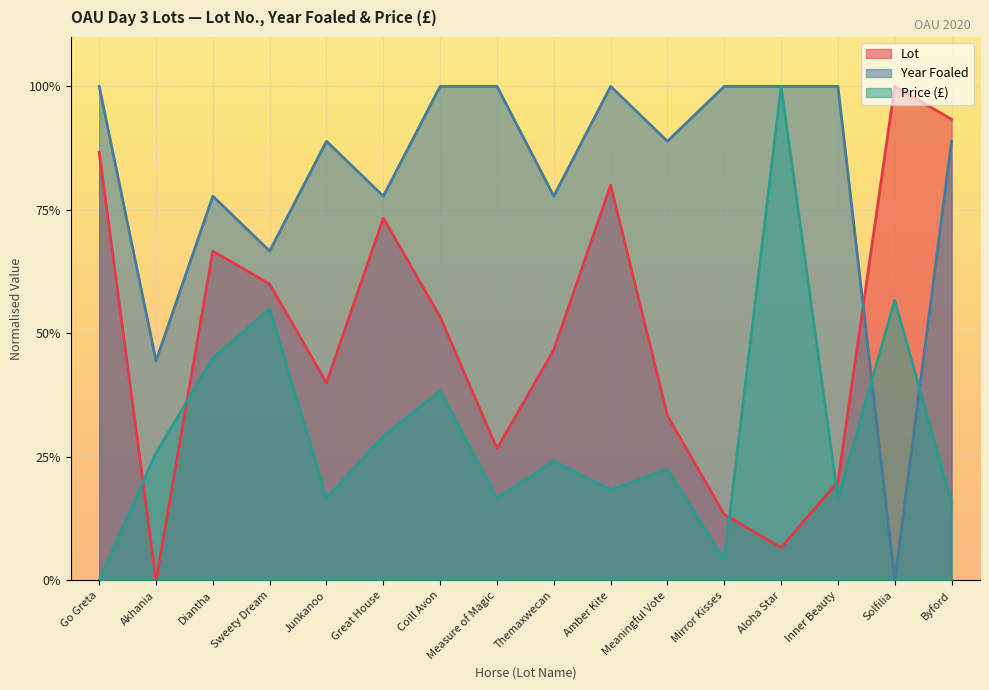

Rank the series at Junkanoo from lowest to highest value.

Price (£), Lot, Year Foaled